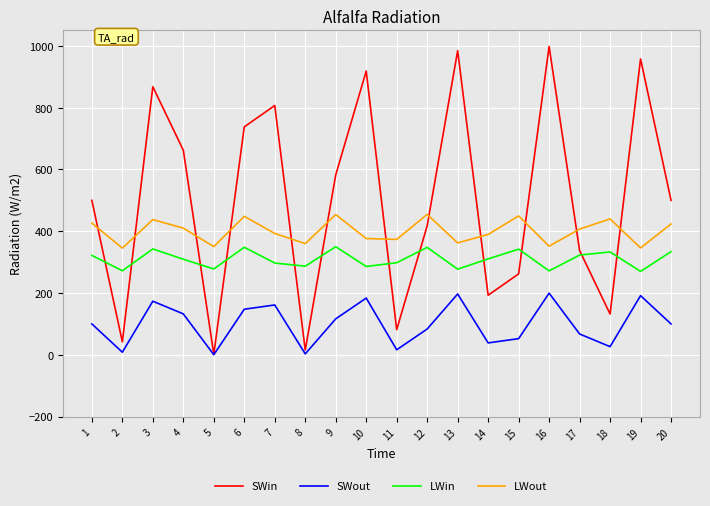

True or false: SWout has a value of 147.6 at 6.

True